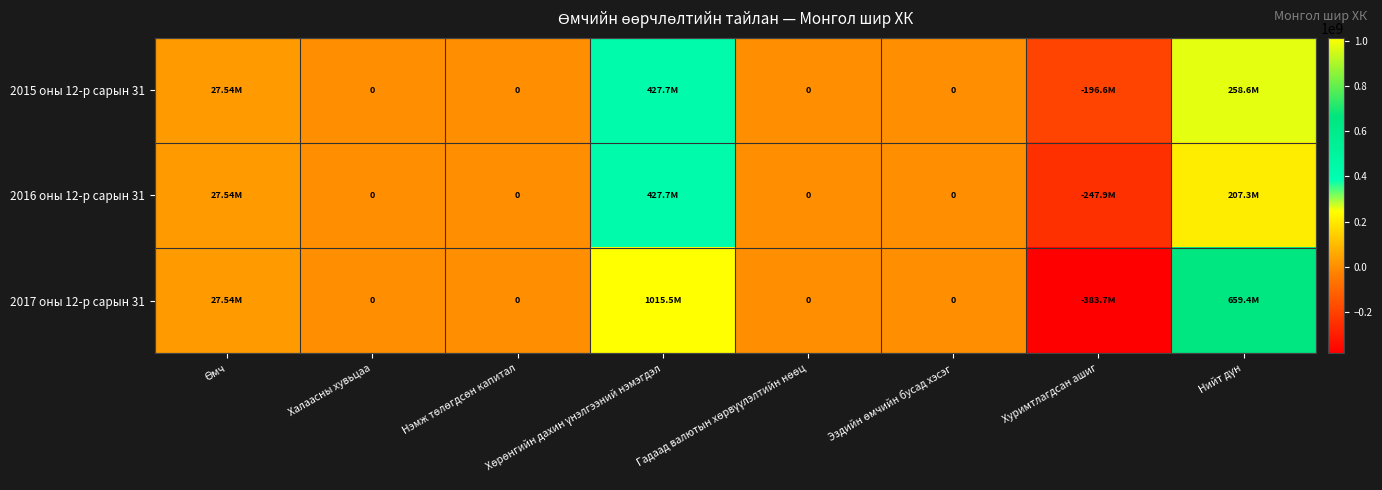

The value of 2017 оны 12-р сарын 31 at Нийт дүн is 338158845.0. True or false?

False